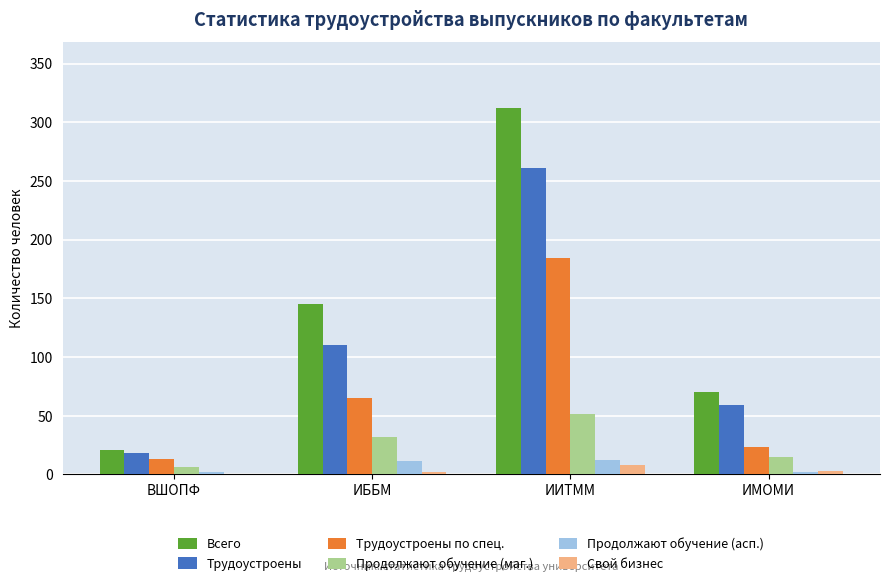

Where is Трудоустроены по спец. nearest to the value 98?

ИББМ